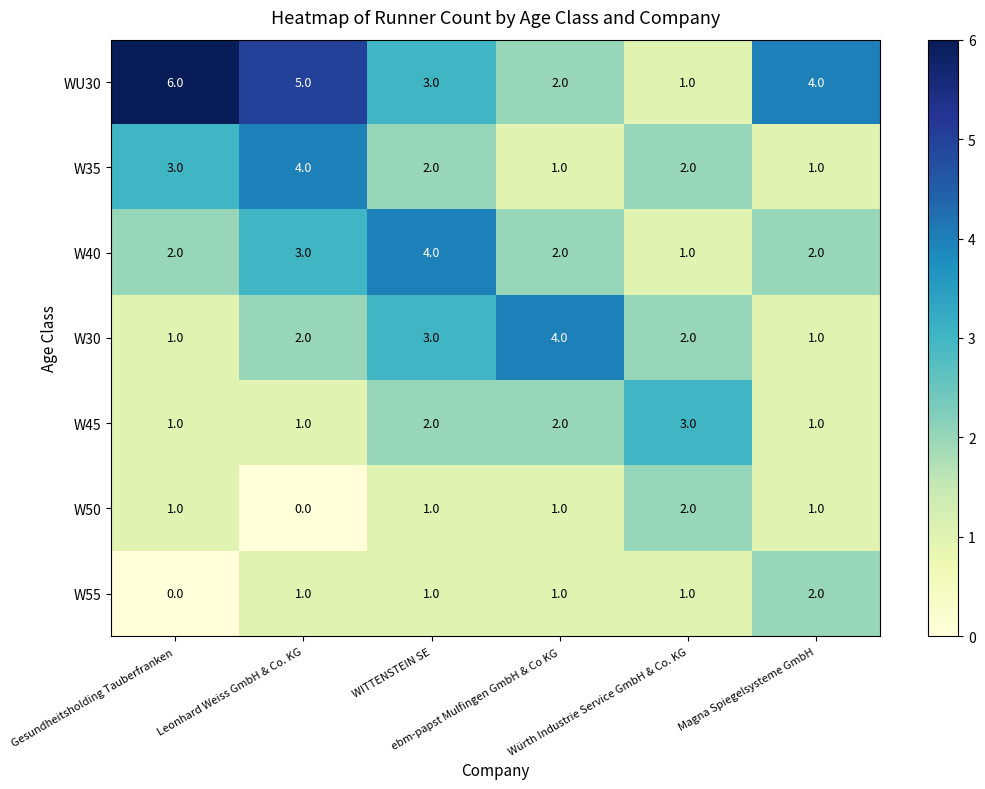

Count the W55 values in the range 1 to 2.

5